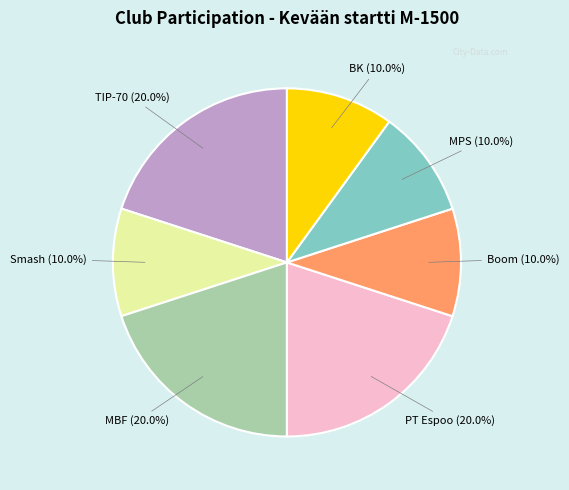

How much of the chart is everything except PT Espoo (20.0%)?

80.0%